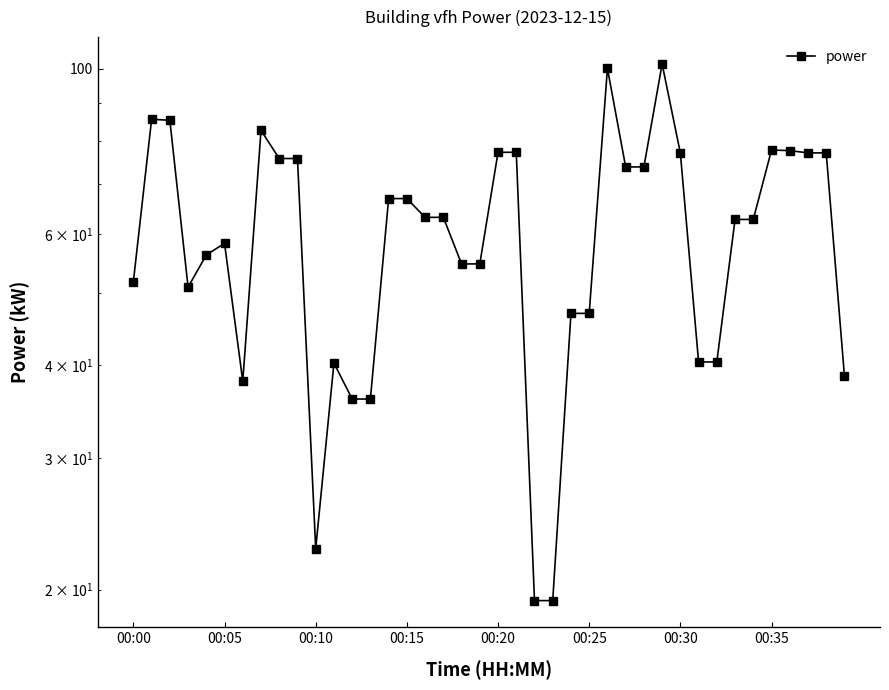

How many points are higher than both their immediate neighbors (excluding endpoints)?

7